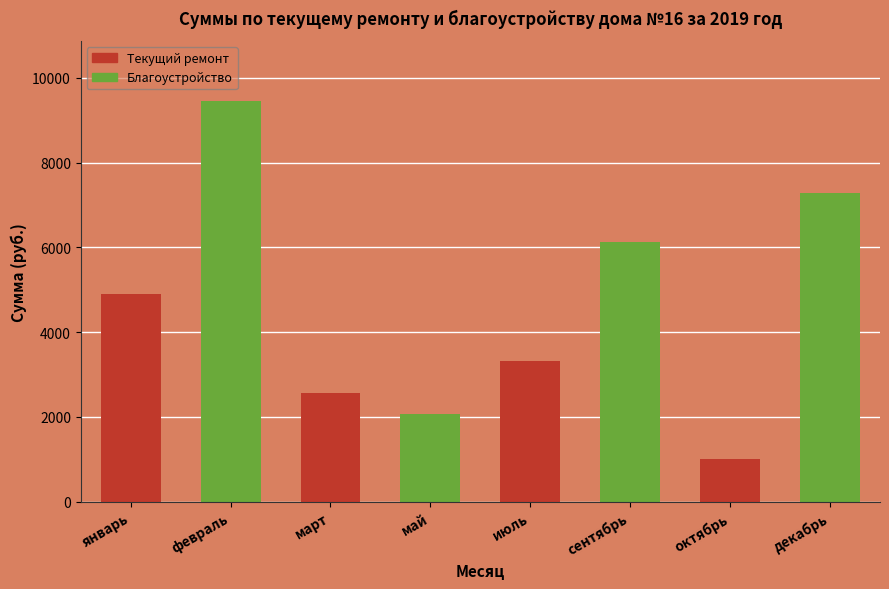

Reading left to right, transcribe all the data shown in this chart.

январь=4893.0	февраль=9455.4	март=2574.3	май=2075.0	июль=3320.0	сентябрь=6123.0	октябрь=1005.0	декабрь=7288.0